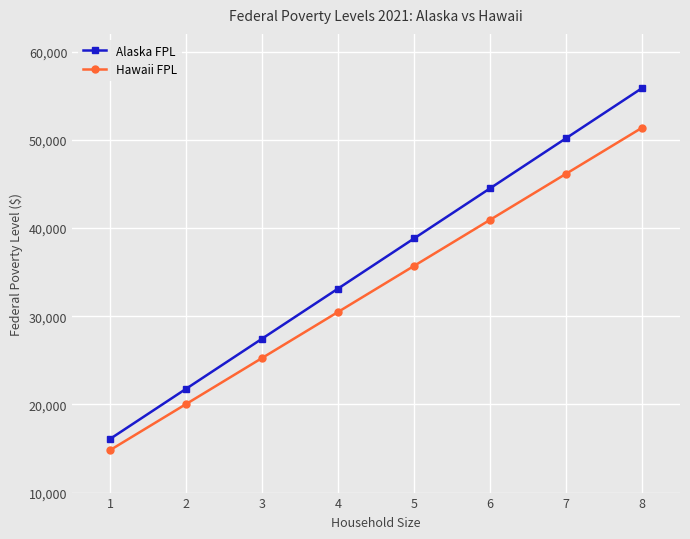

How many values in the Alaska FPL series are below 38810?

4